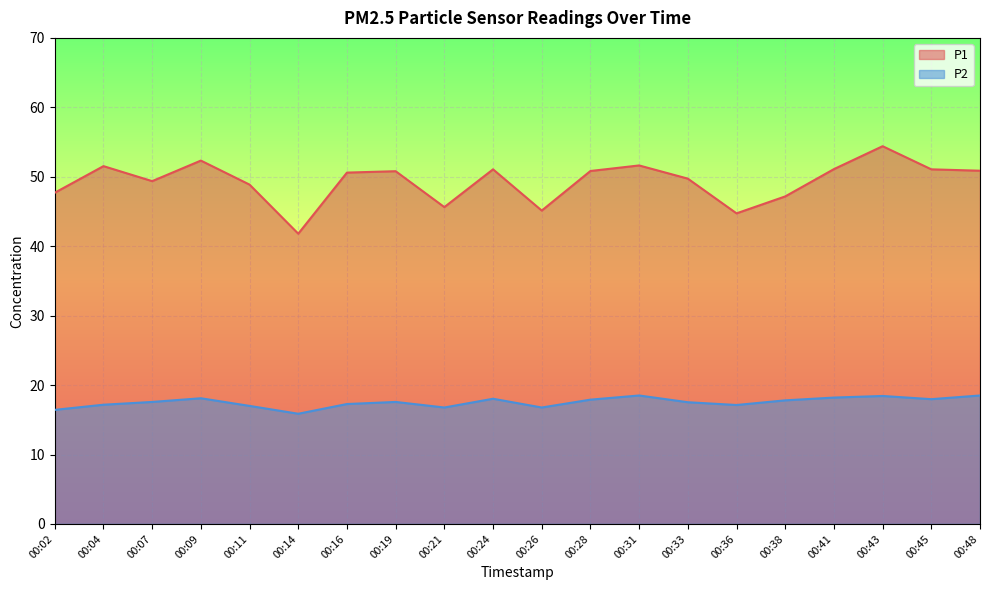

True or false: P1 and P2 intersect in this chart.

False